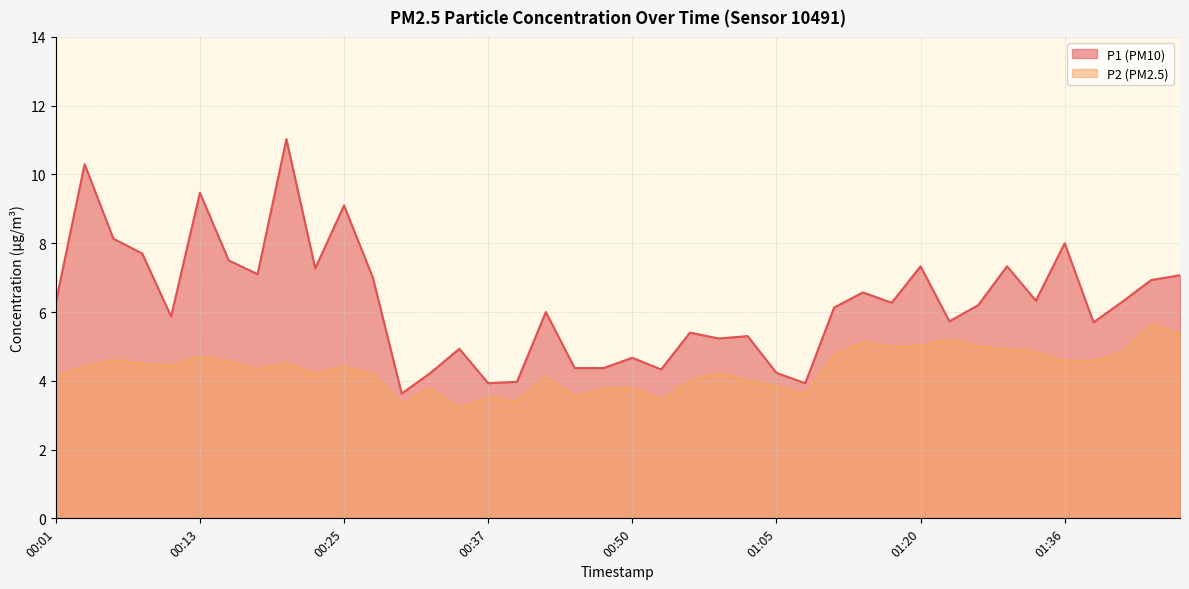

How many categories are shown in the chart?

40